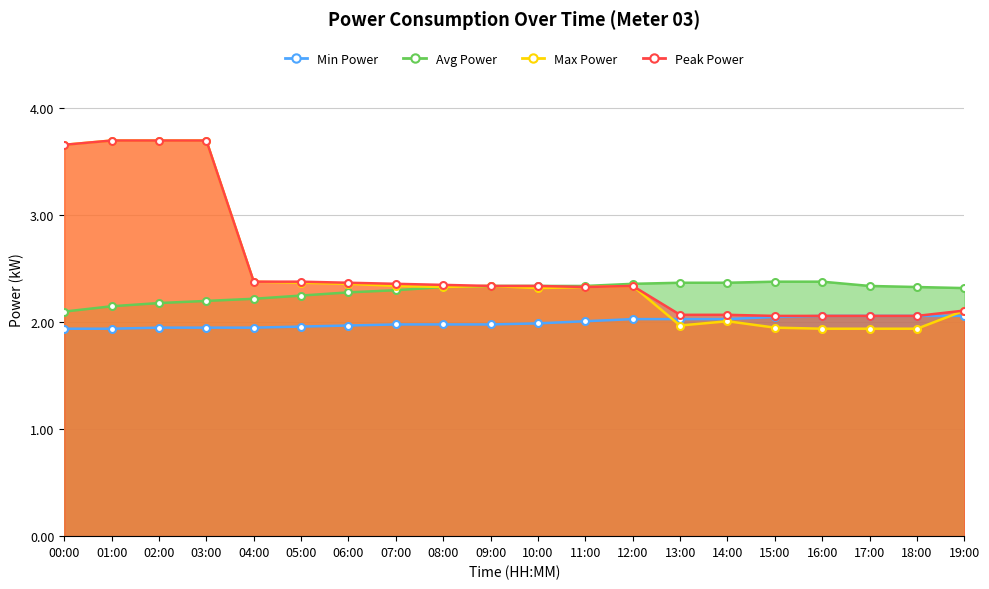

What is the difference between the maximum and minimum values in the Avg Power series?

0.3